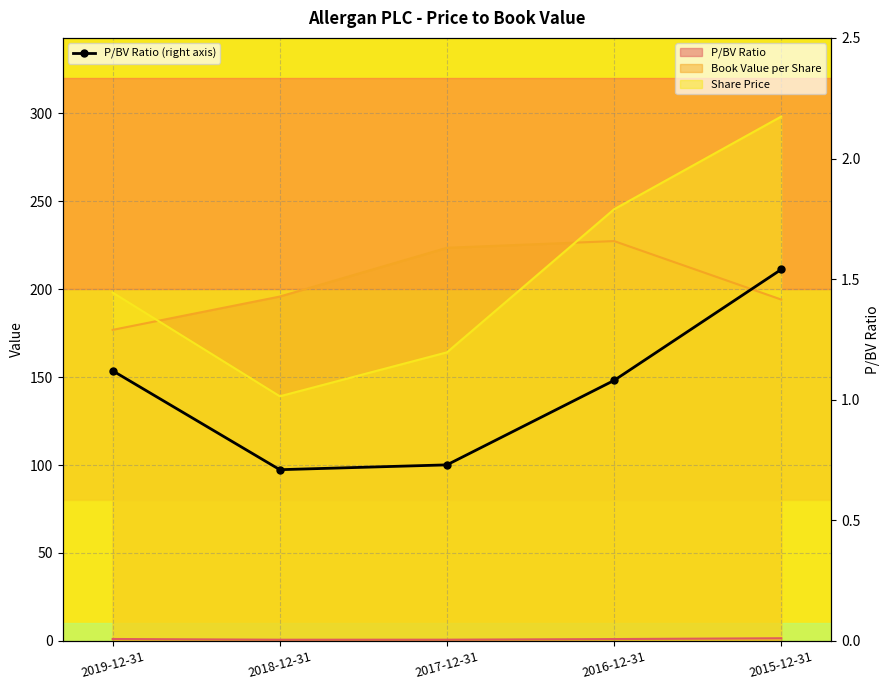

True or false: P/BV Ratio (right axis) has more than 0 interior local peaks.

False